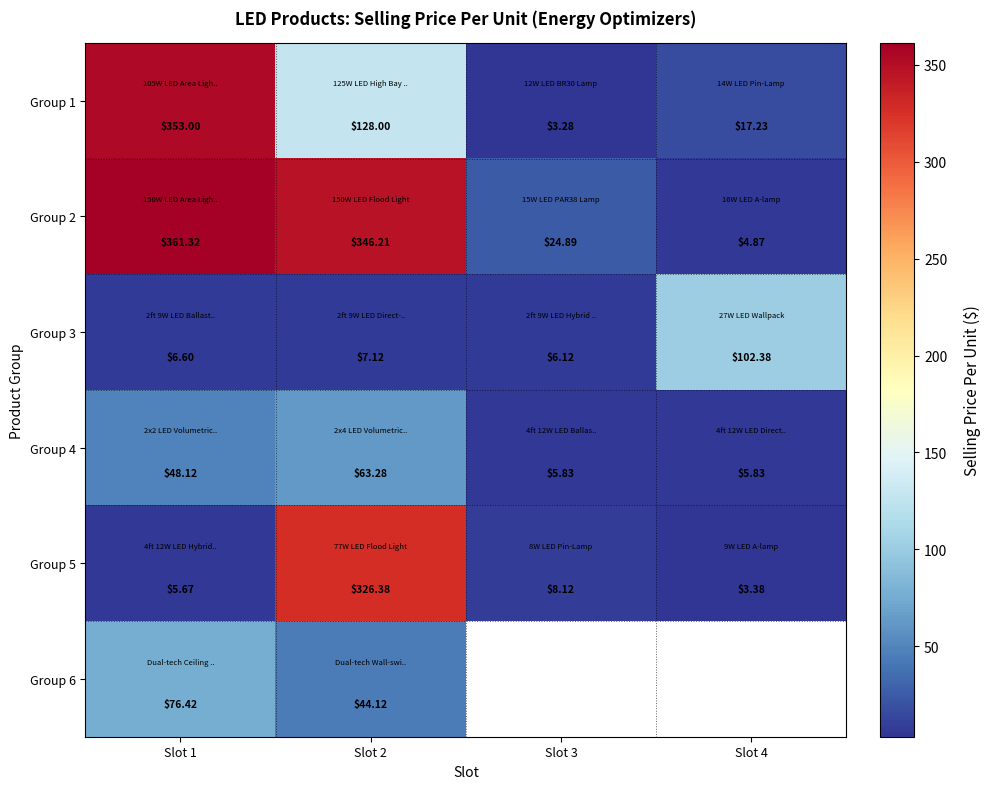

Between Slot 3 and Slot 4, which series saw the biggest shift?

Group 3